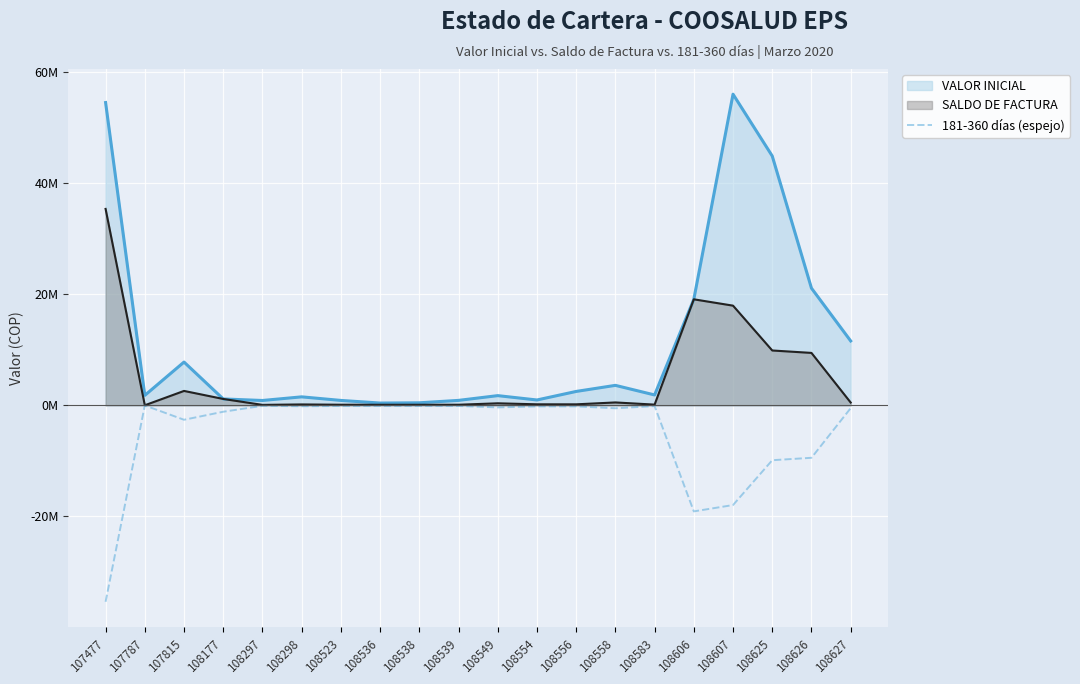

What is the change in value from 107477 to 108297?

+35.3